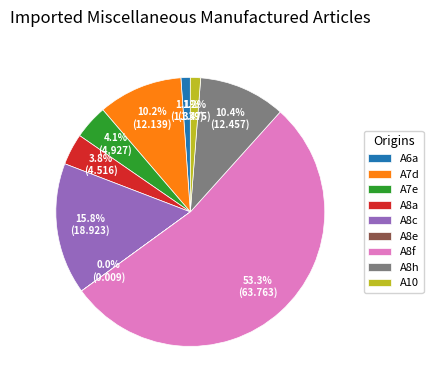

To the nearest percent, what is the combined percentage of A6a and A10?

2%